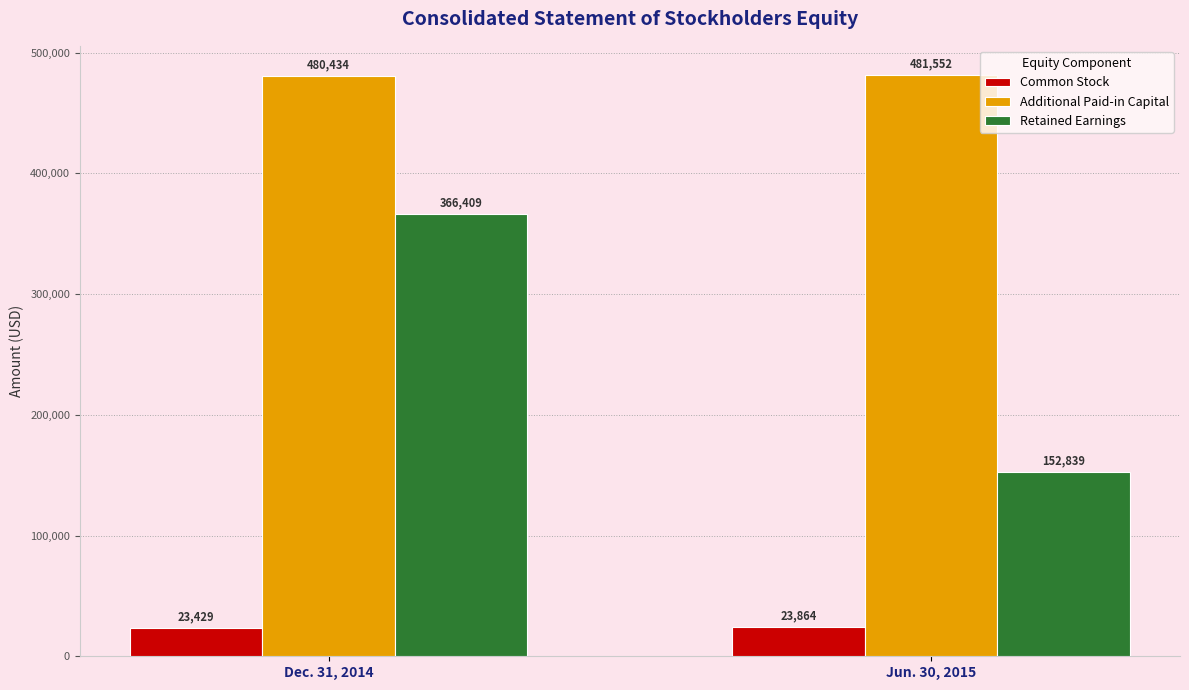

At how many categories does at least one series exceed 199813?

2